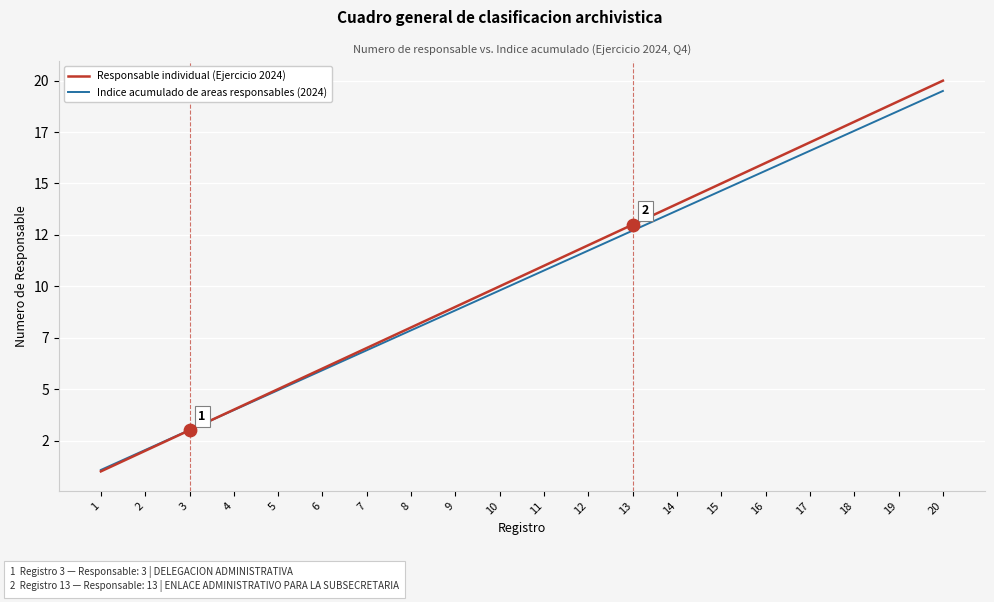

What are all the series names shown in the legend?

Responsable individual (Ejercicio 2024), Indice acumulado de areas responsables (2024)